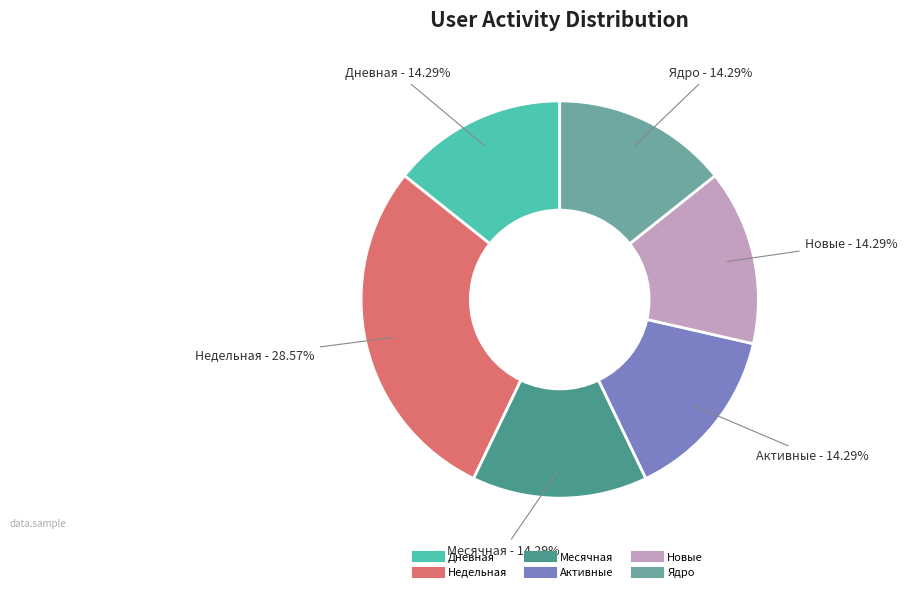

Is there any slice that represents more than half of the pie?

No